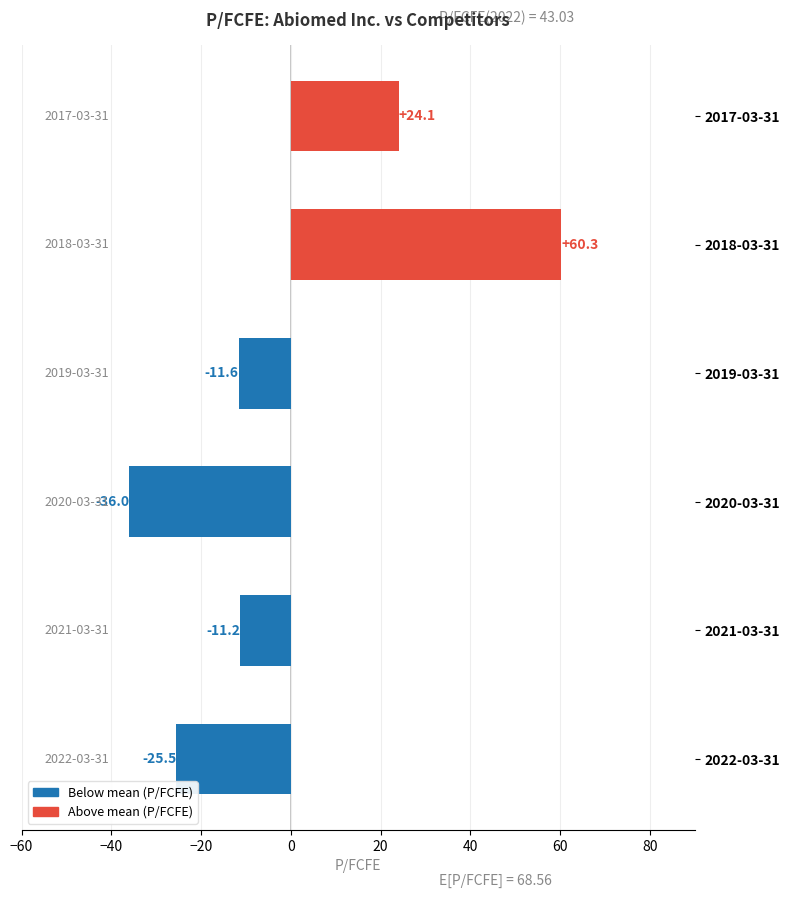

What is the difference between the maximum and minimum values?

96.3